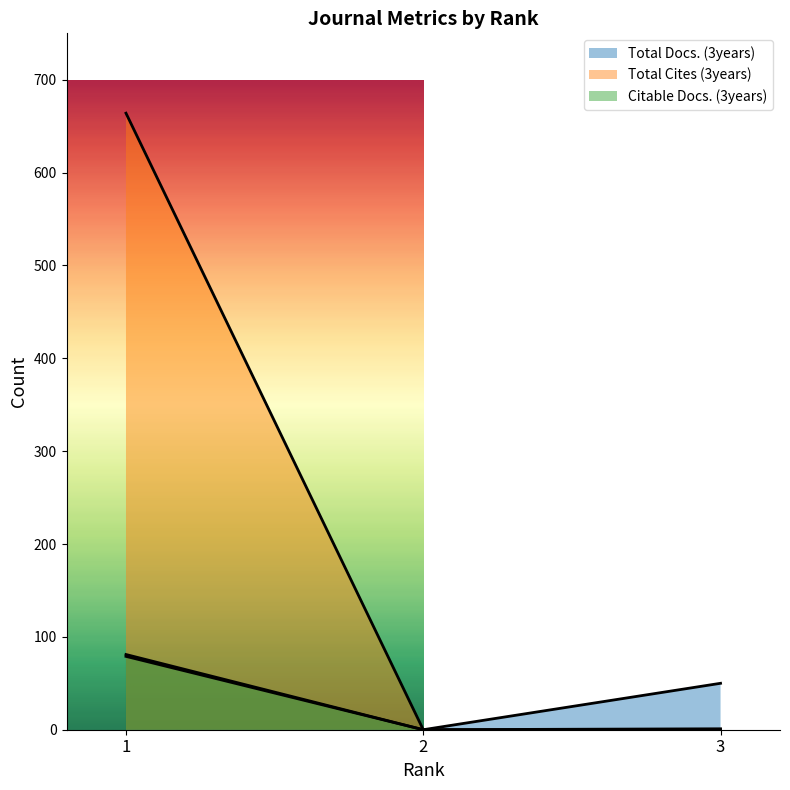

What is the highest value of the Total Docs. (3years) series?

81